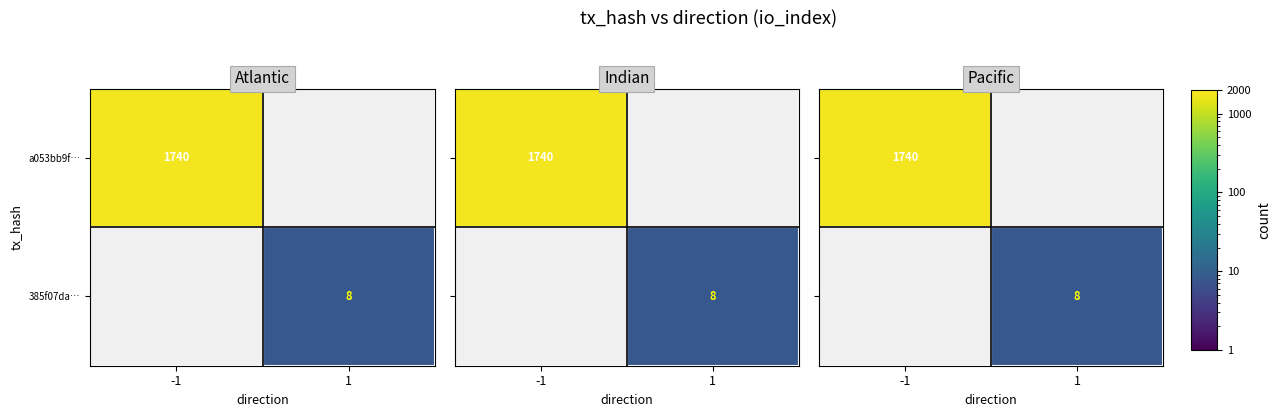

The a053bb9f… series shows 2373 at -1. True or false?

False